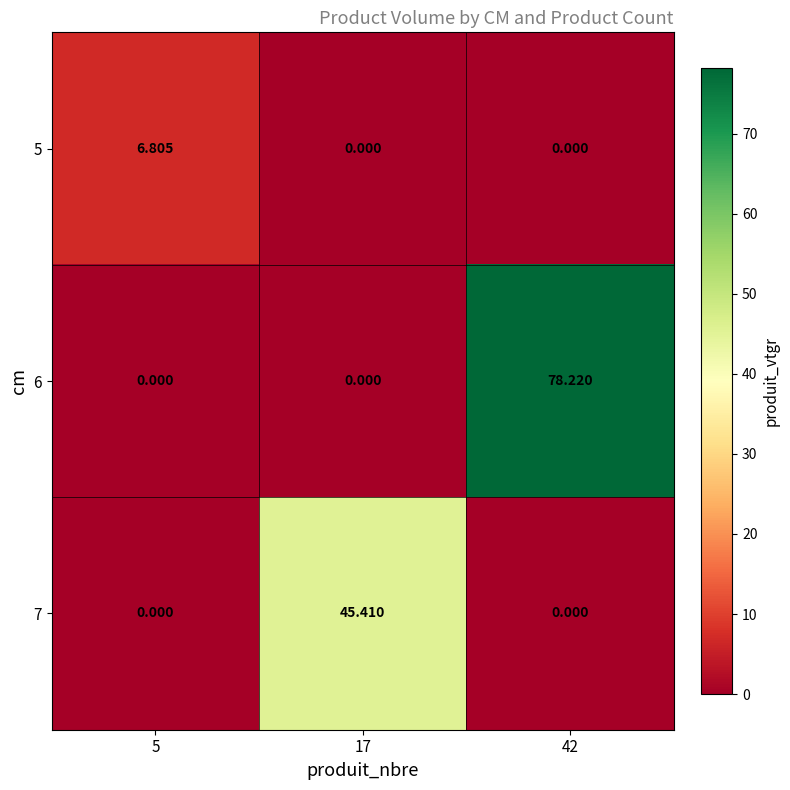

Rank the series by their average value, from lowest to highest.

5, 7, 6